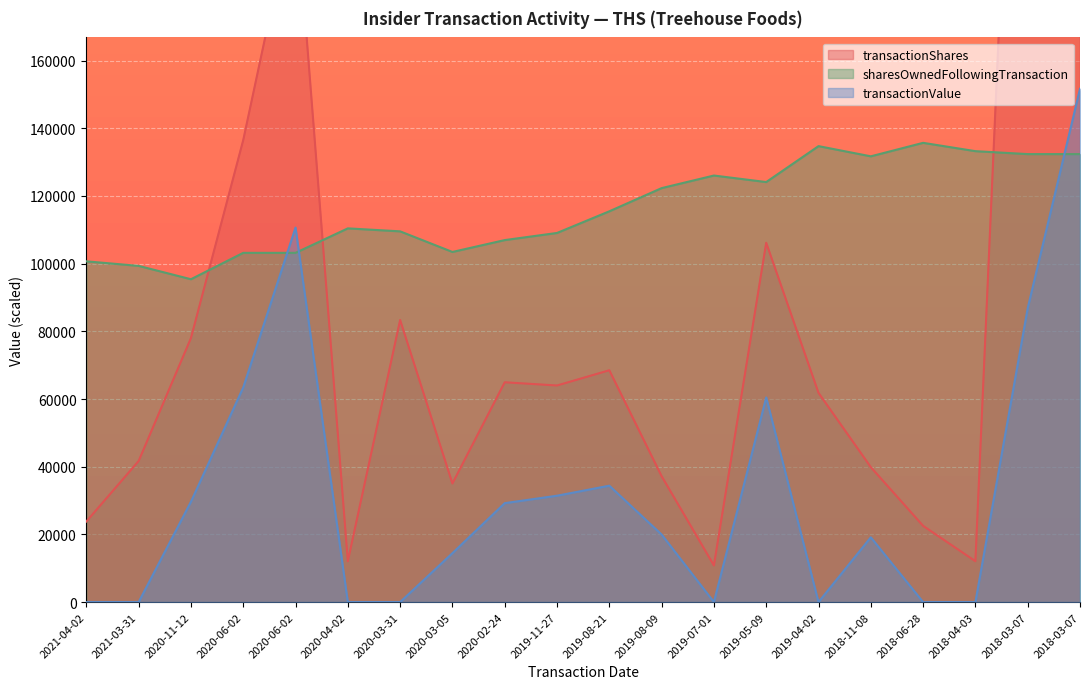

How many values in transactionValue are above zero?

12